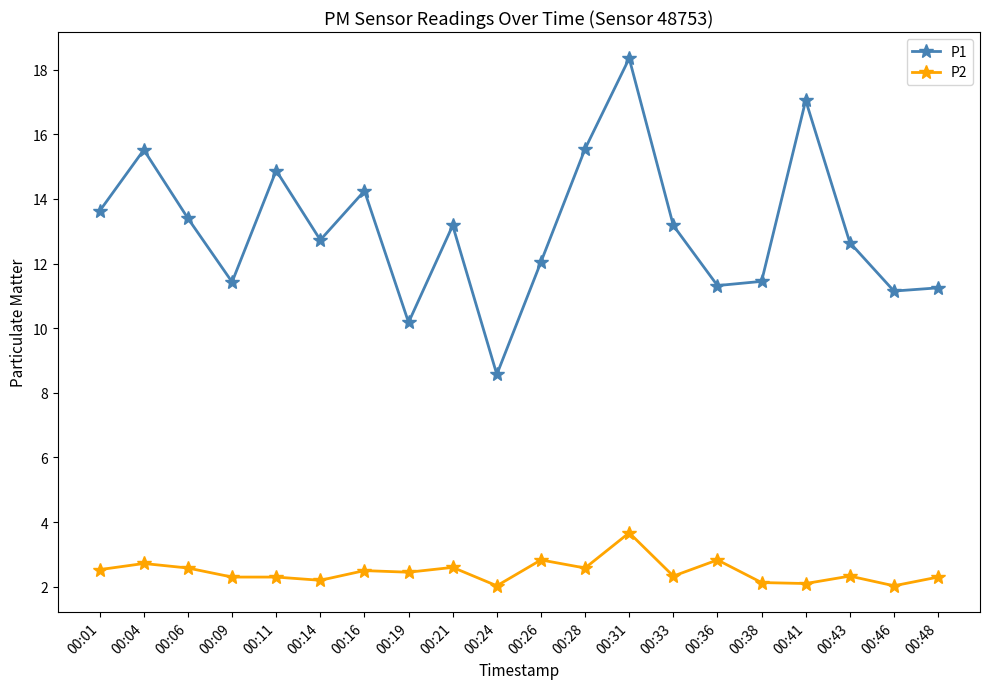

True or false: P1 has more than 1 points higher than both neighbors.

True